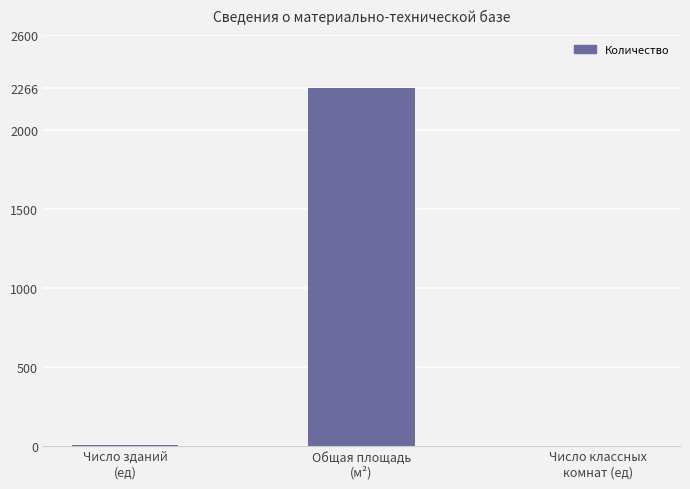

How many categories are shown in the chart?

3